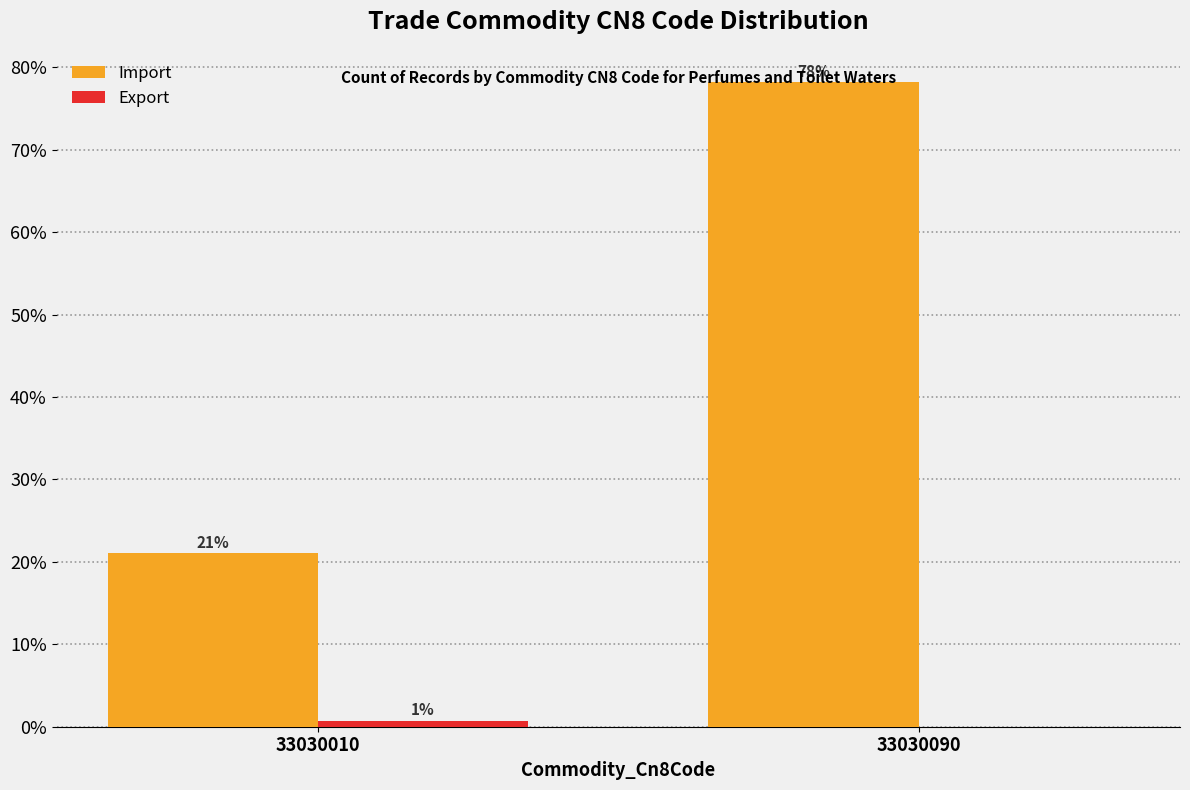

At which category does the chart reach its peak across all series?

33030090